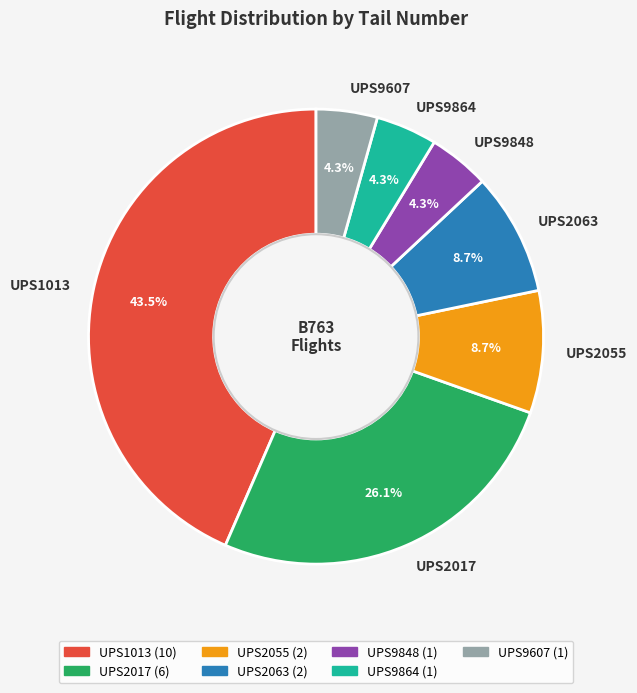

What percentage is the UPS9607 slice, to the nearest percent?

4%